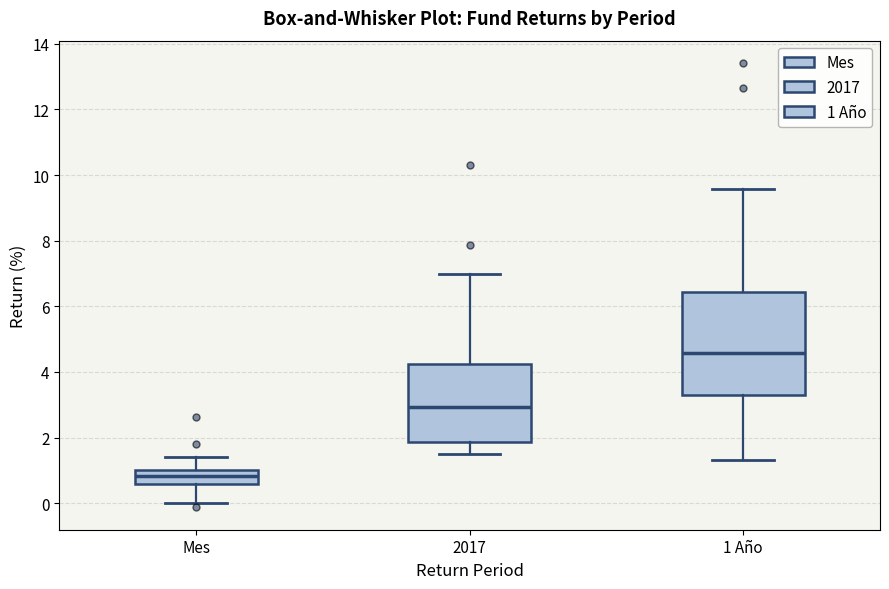

Which box has the lowest median line?

Mes